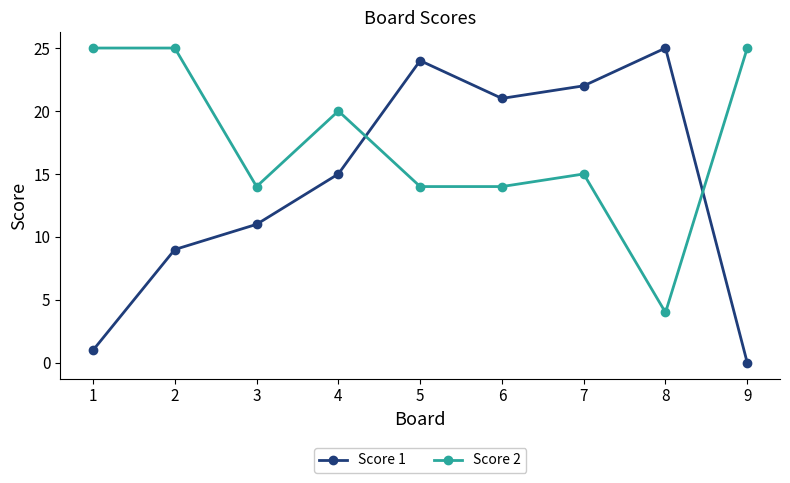

Where is the first local minimum for Score 1?

6